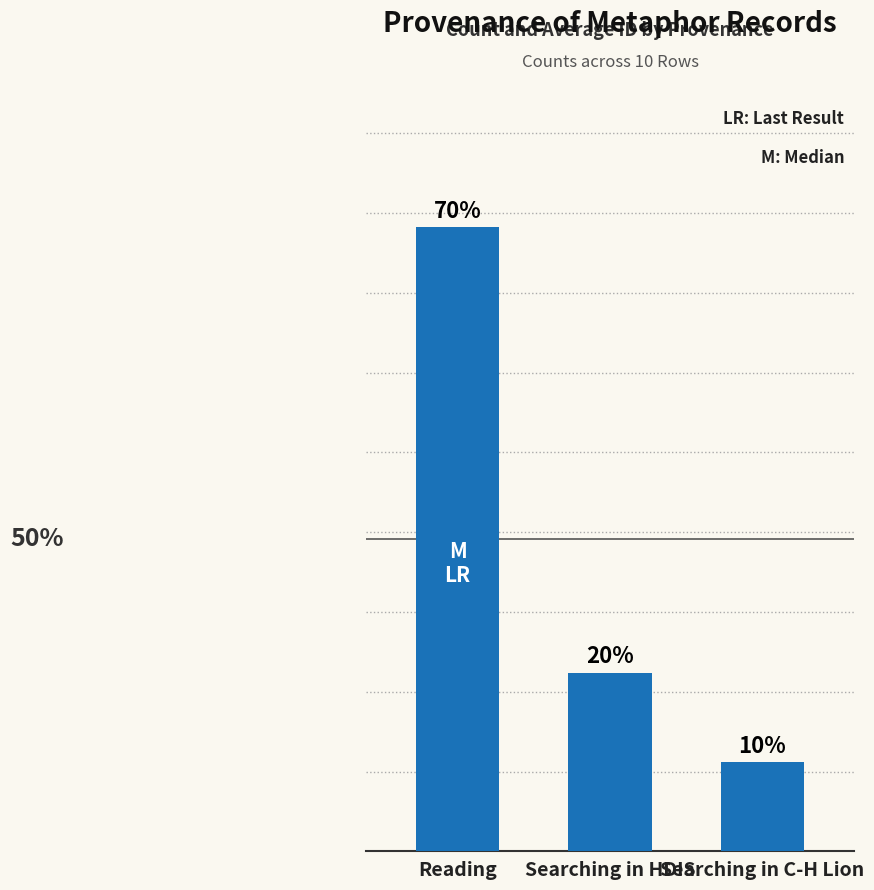

Does the chart contain any negative values?

No